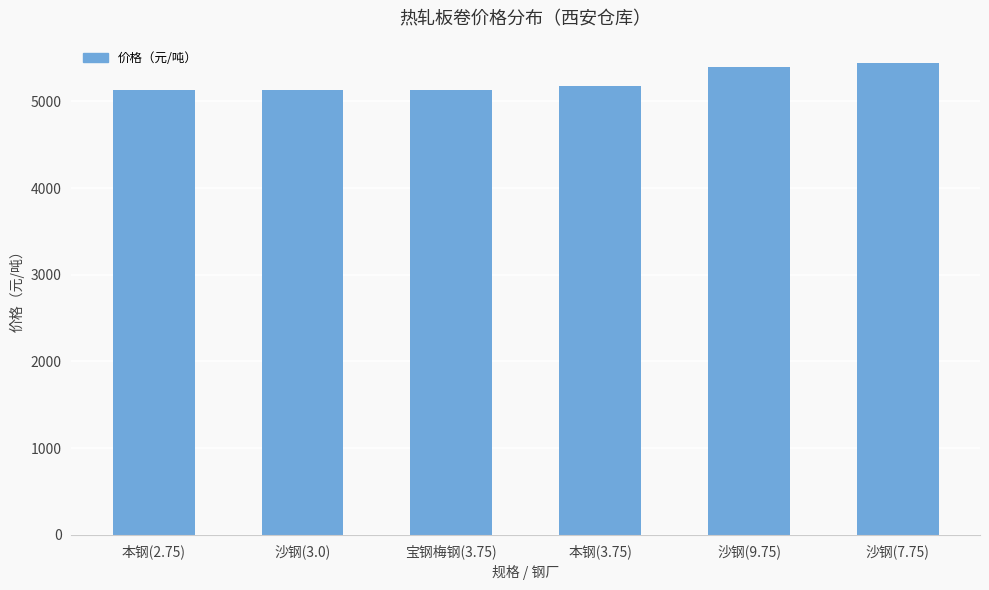

Reading left to right, what are all the values shown in this chart?

本钢(2.75)=5130	沙钢(3.0)=5130	宝钢梅钢(3.75)=5130	本钢(3.75)=5180	沙钢(9.75)=5401	沙钢(7.75)=5441